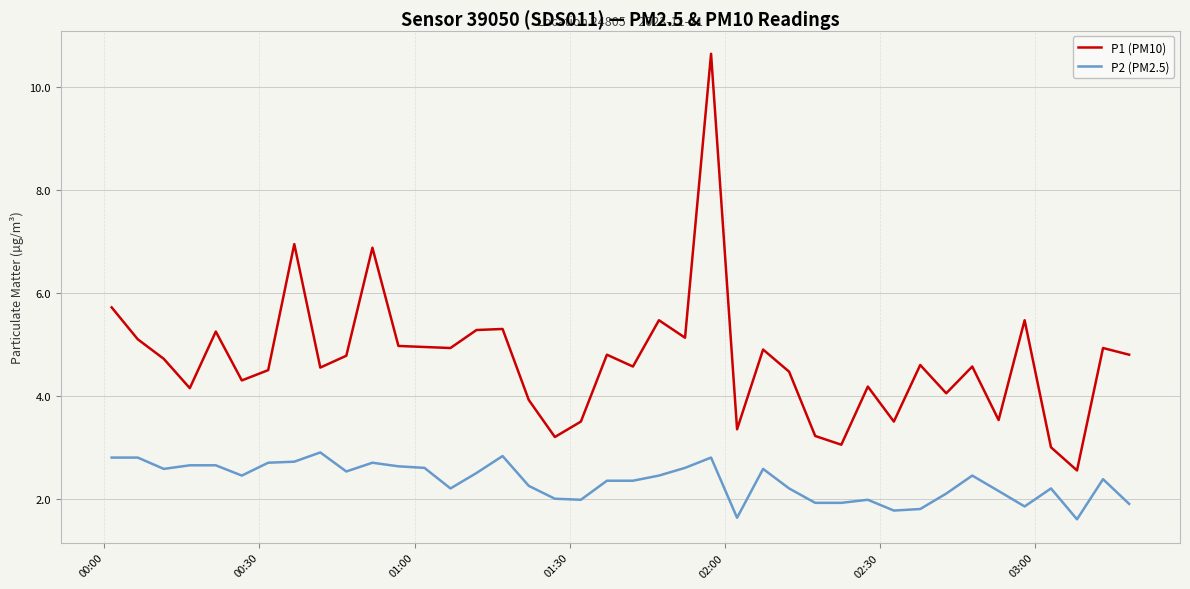

Is this an area chart (filled region under the line)?

No